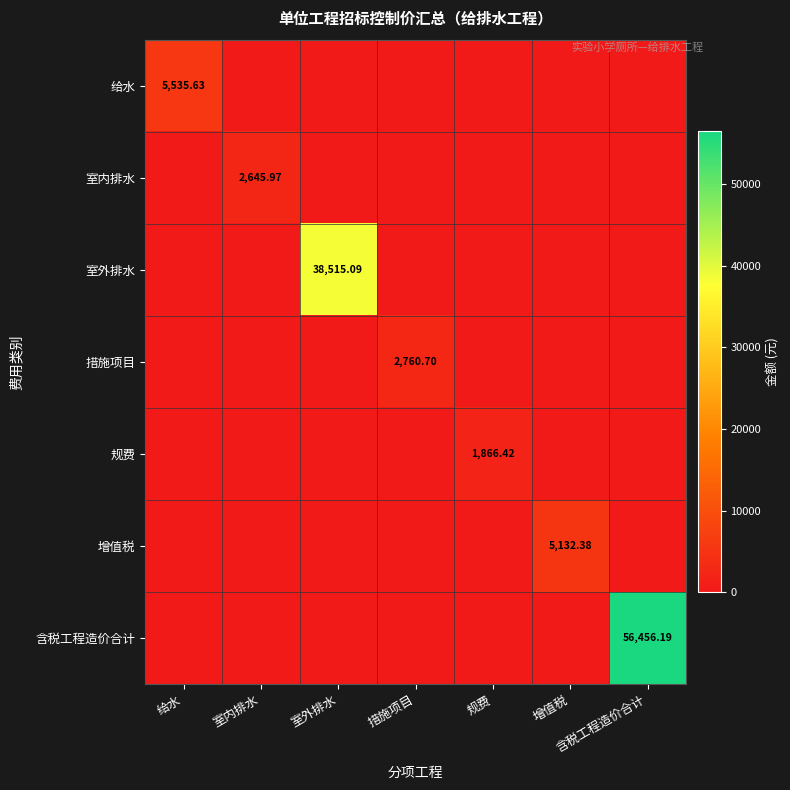

What is the total value across all series at 室外排水?

38515.1